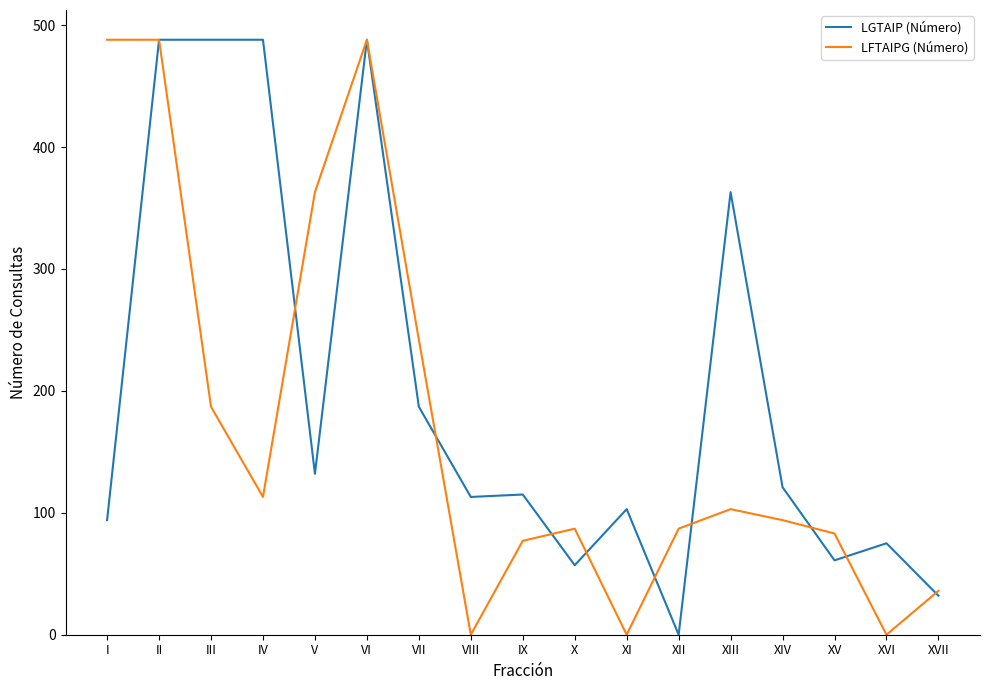

The value of LGTAIP (Número) at II is 847. True or false?

False